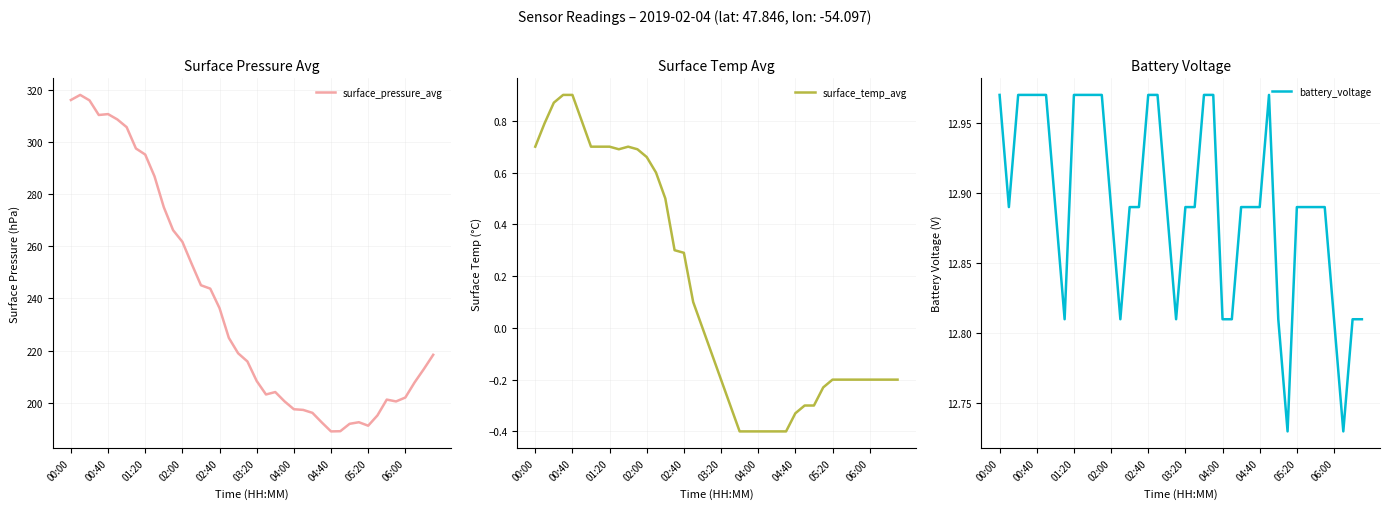

Is the value of battery_voltage at 28 greater than the value of surface_pressure_avg at 33?

No